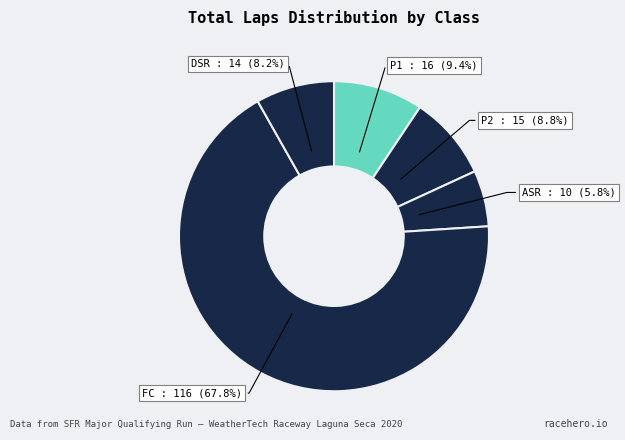

How many segments does this pie chart have?

5